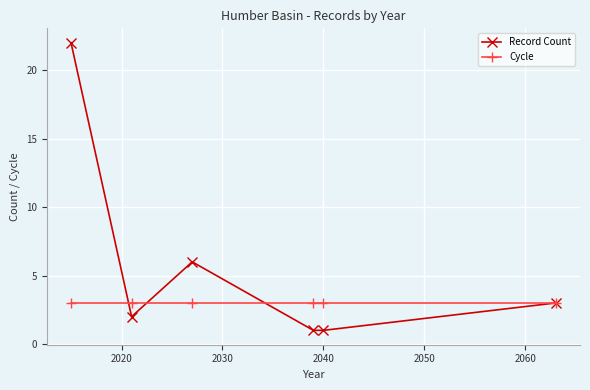

Reading left to right, list all the values displayed in this chart.

Record Count: 22	2	6	1	1	3
Cycle: 3	3	3	3	3	3